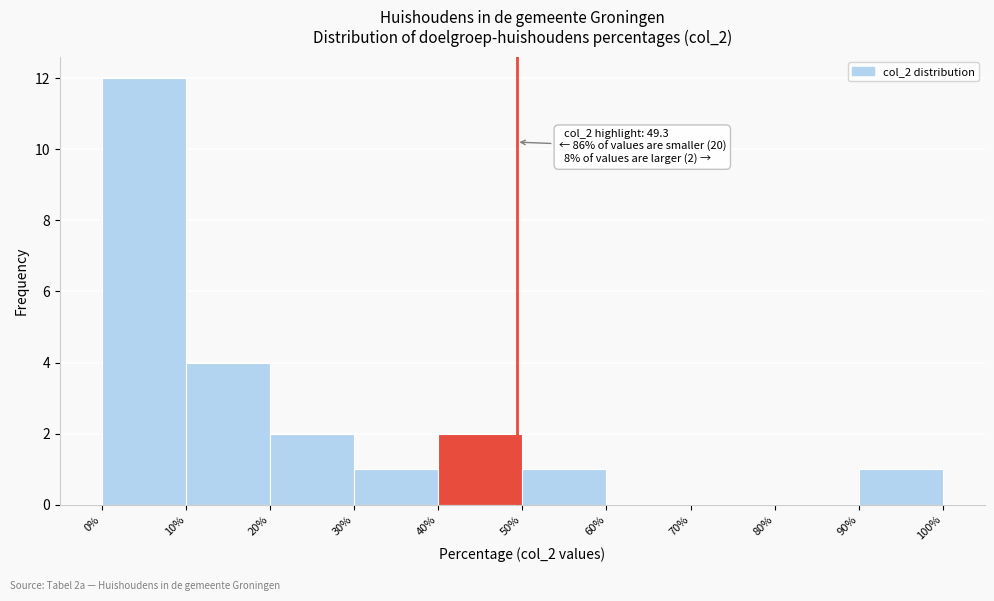

Over which range of the x-axis is the bar tallest?

0% to 10%